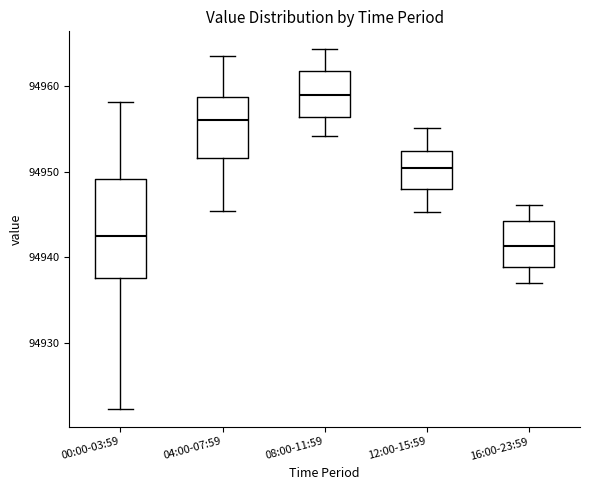

Reading left to right, read every box against the y-axis: the position of its median line, the range the box covers, and the ends of its whiskers. The values are not printed on the chart, so give them approximately, as read against the axis.

00:00-03:59: median 94942, box 94938 to 94949, whiskers 94922 to 94958
04:00-07:59: median 94956, box 94952 to 94959, whiskers 94945 to 94963
08:00-11:59: median 94959, box 94956 to 94962, whiskers 94954 to 94964
12:00-15:59: median 94950, box 94948 to 94952, whiskers 94945 to 94955
16:00-23:59: median 94941, box 94939 to 94944, whiskers 94937 to 94946